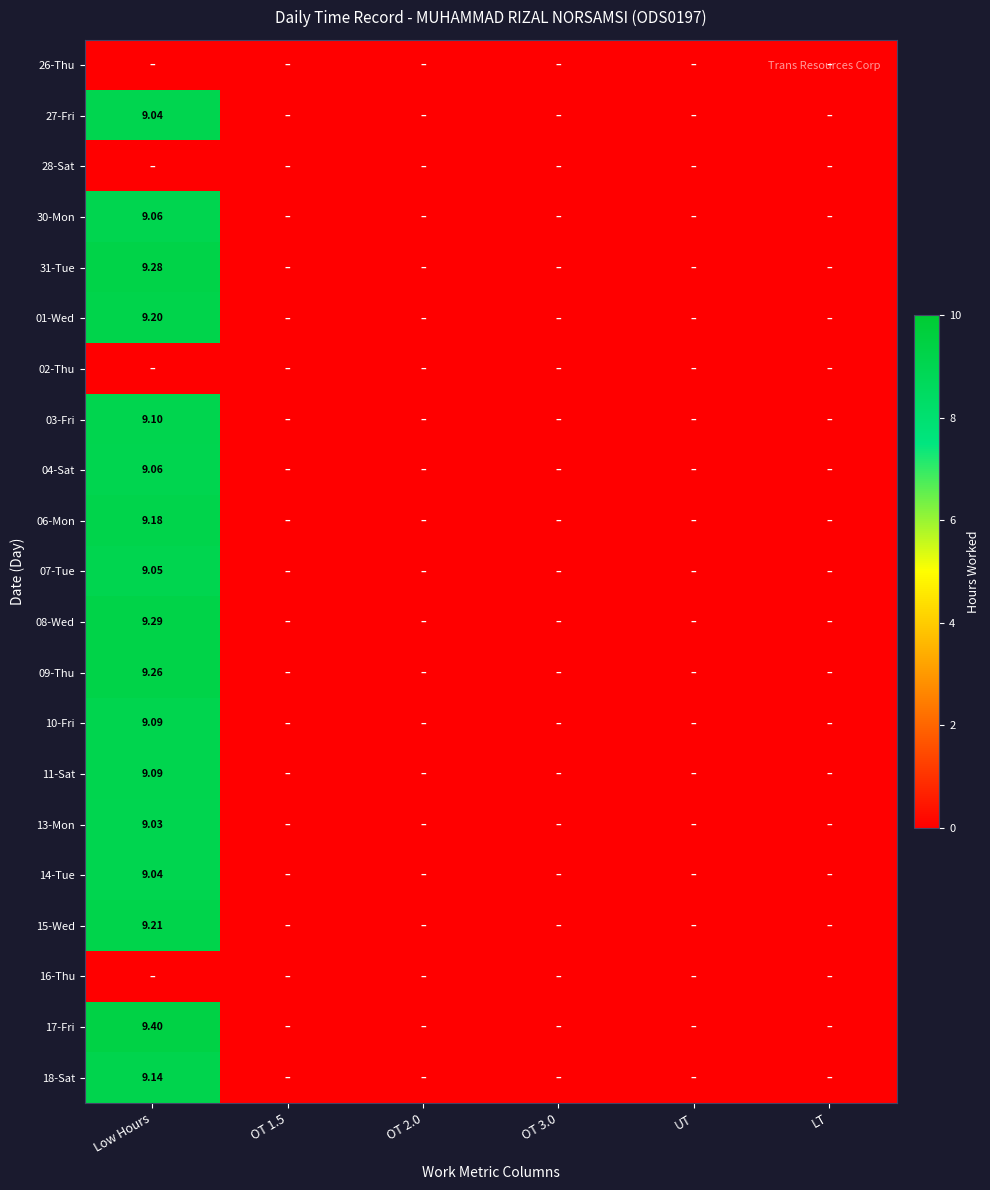

Which label corresponds to the smallest value in the chart?

Low Hours